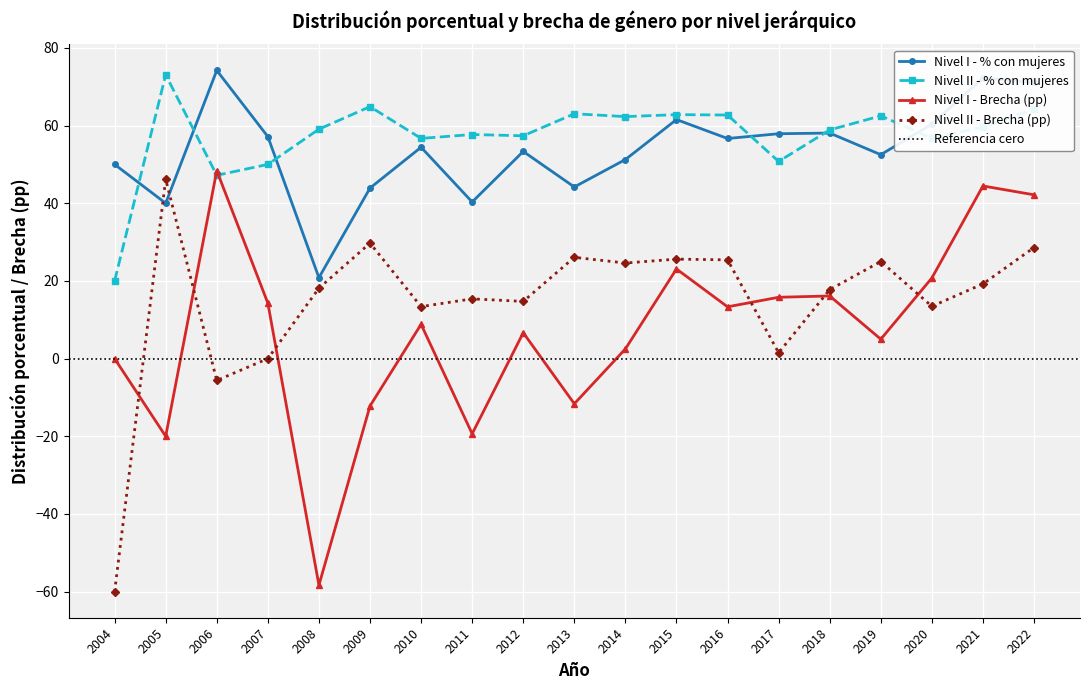

What is the difference between the highest and lowest values at 2007?

57.1